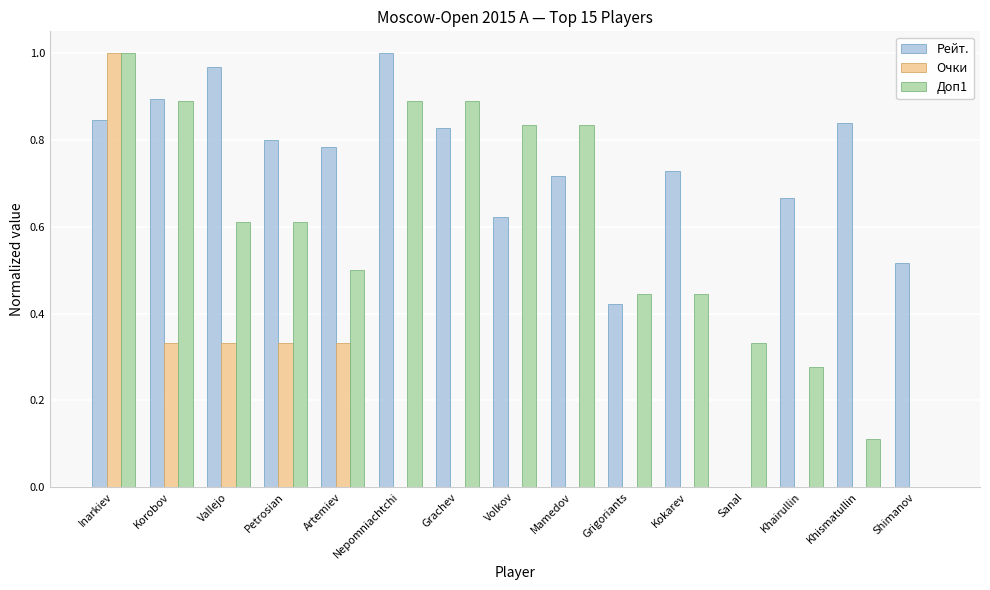

How many distinct data groups are displayed?

3